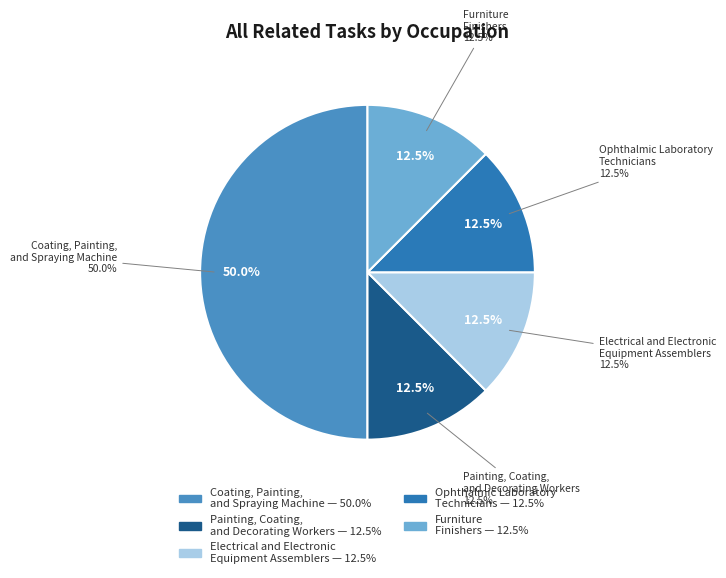

The Furniture Finishers slice represents 12% of the pie. True or false?

True